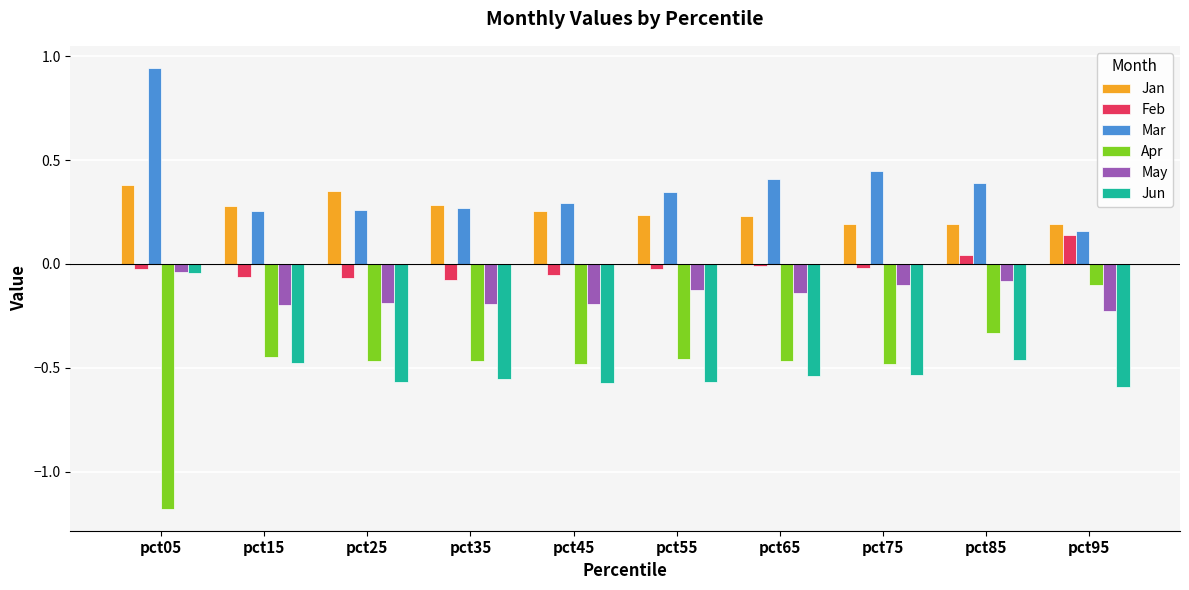

Which series has the largest total across all categories?

Mar